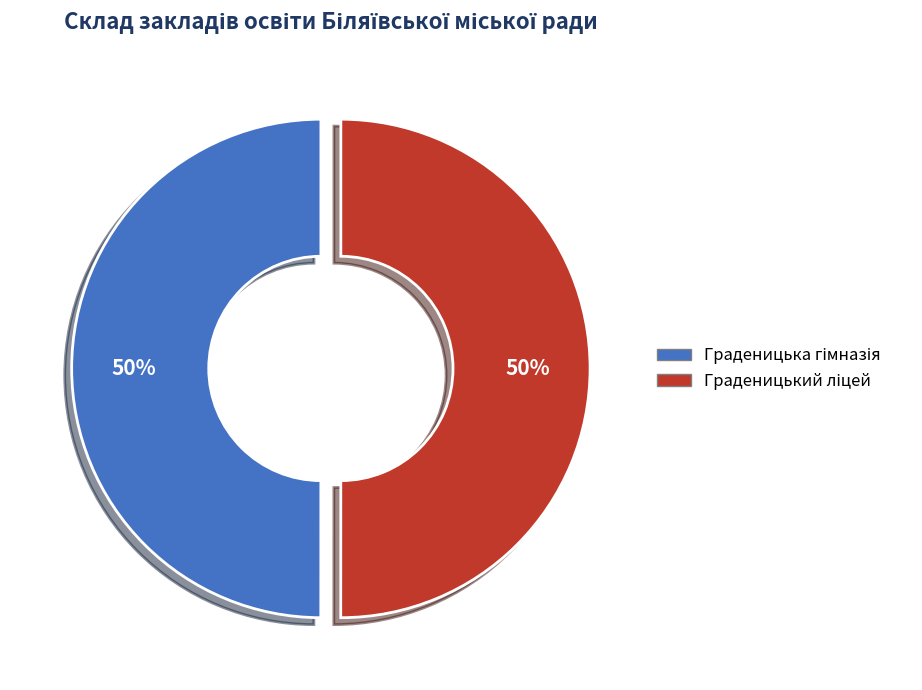

To the nearest percent, what is the average slice percentage?

50%